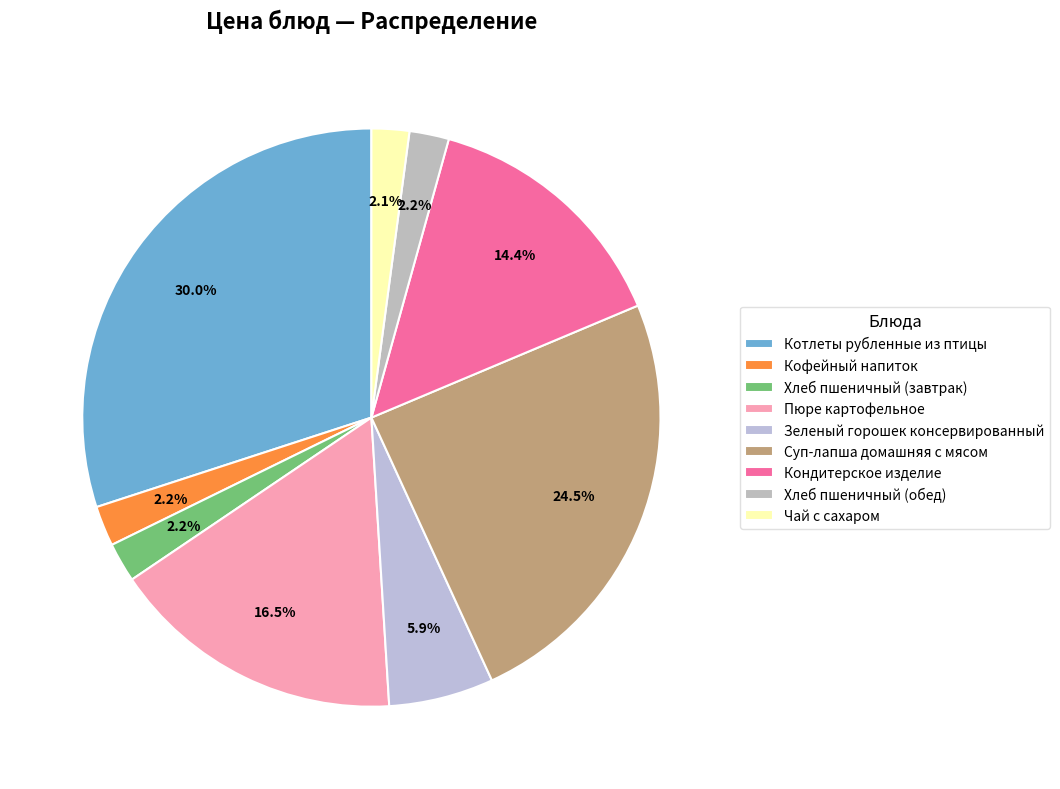

What is the change in value from Кофейный напиток to Суп-лапша домашняя с мясом?

+22.2